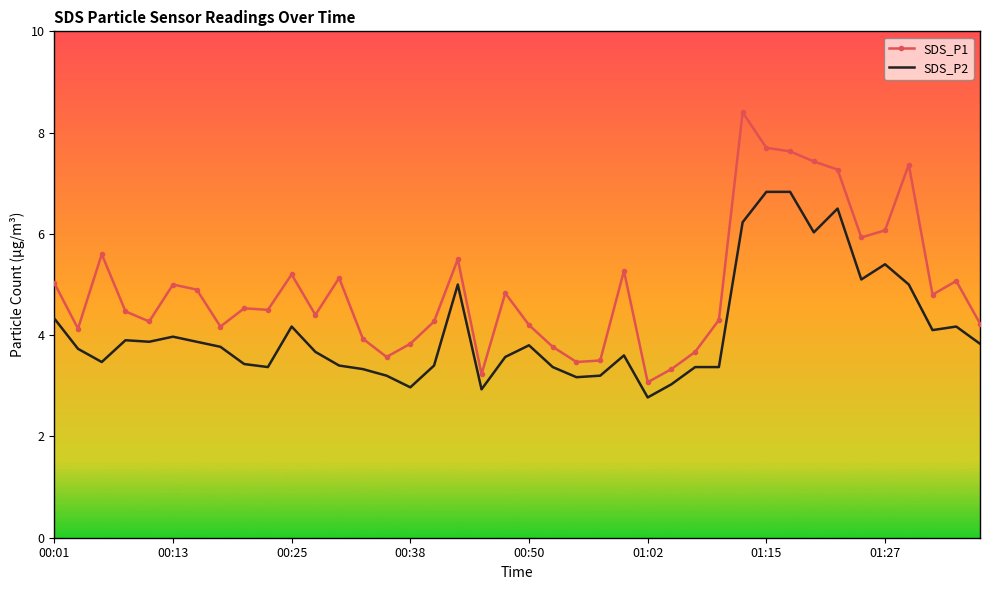

Rank the series by their maximum value, from highest to lowest.

SDS_P1, SDS_P2